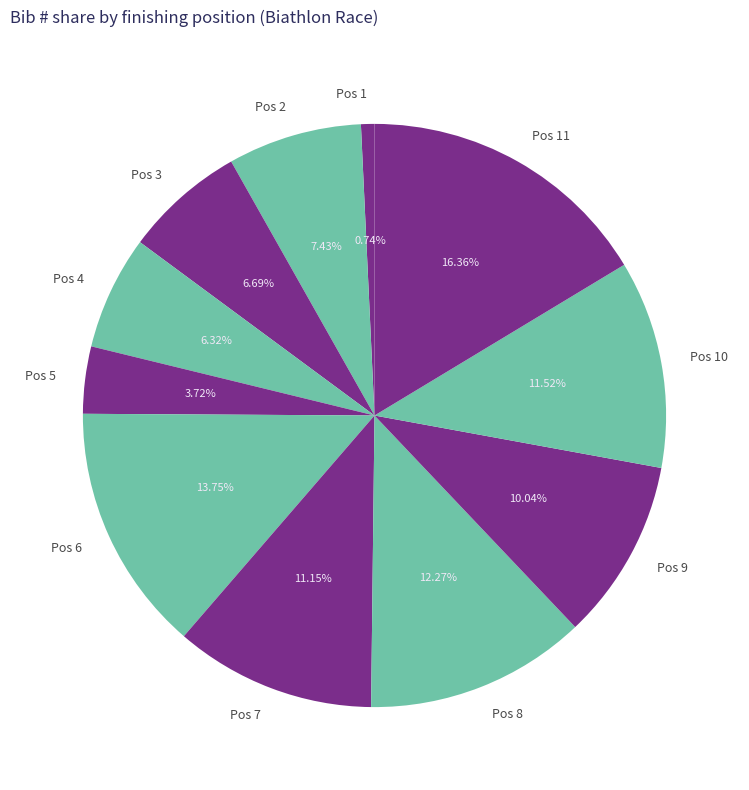

Combined, do Pos 7 and Pos 9 account for over 50%?

No